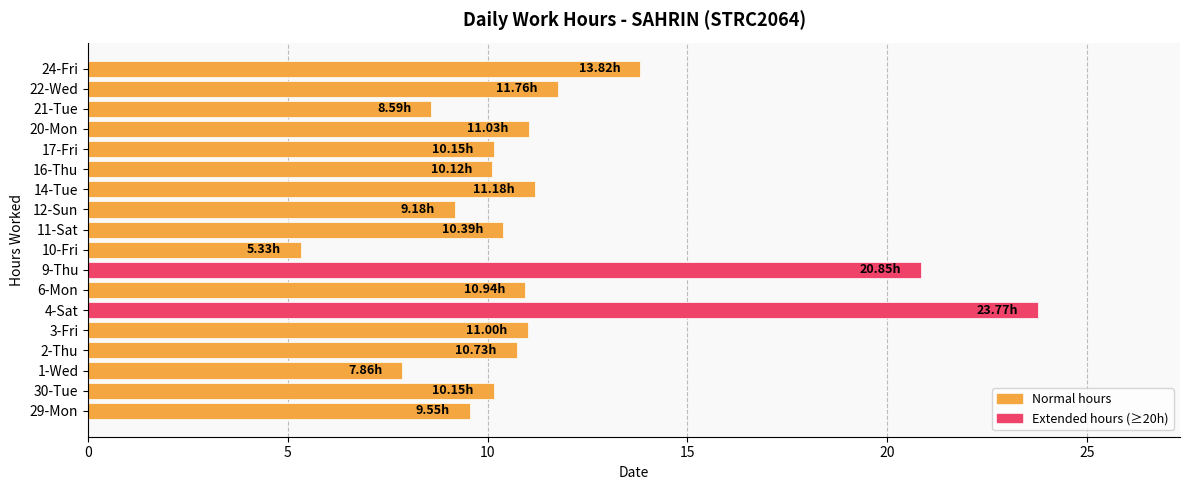

How many bars are there in total?

18